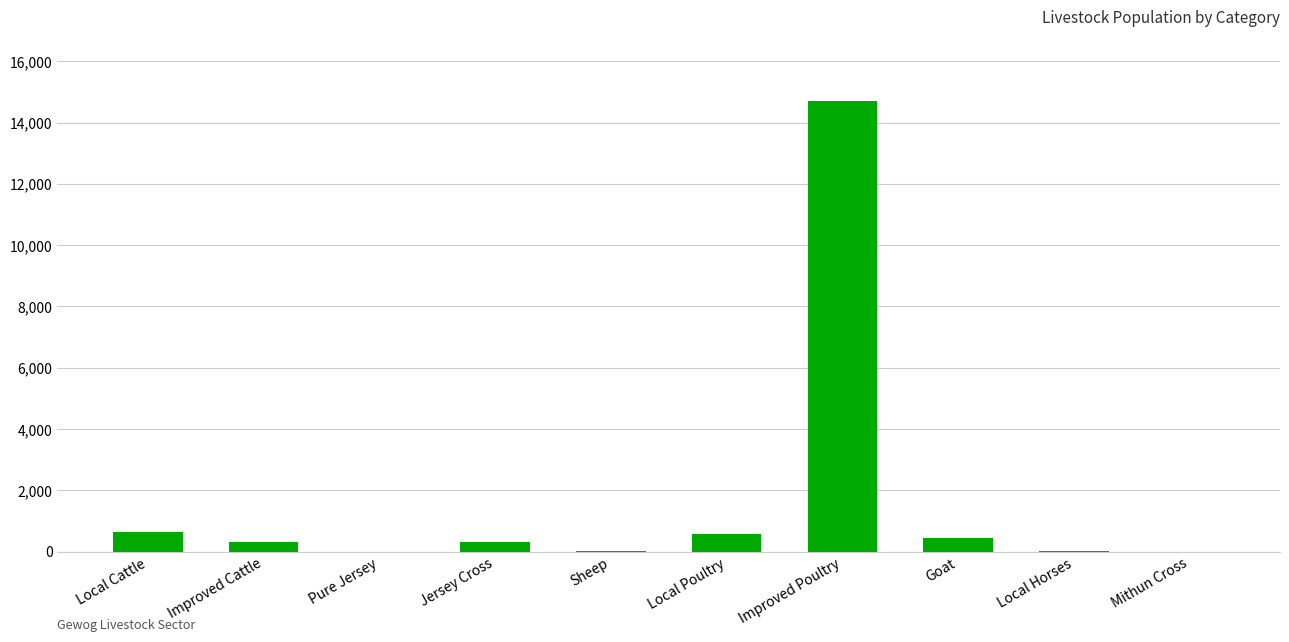

Which label corresponds to the largest value in the chart?

Improved Poultry